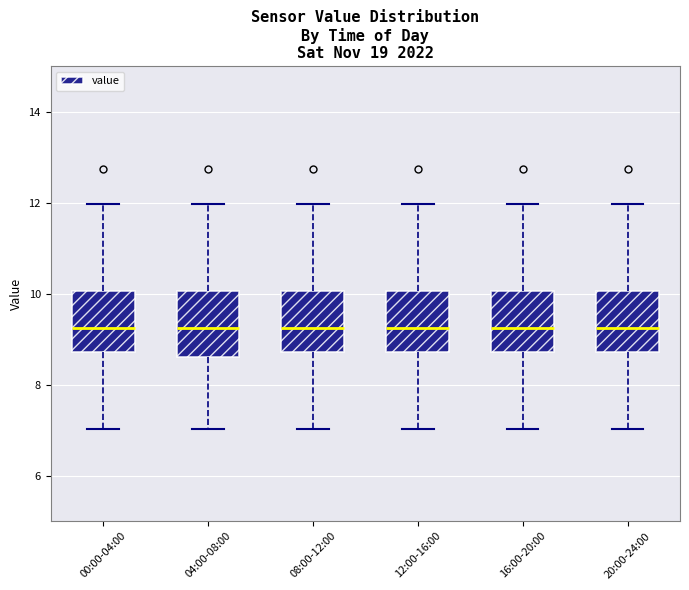

Where does the median line of the box for 00:00-04:00 sit on the y-axis? The values are not printed on the chart, so give them approximately, as read against the axis.

9.2